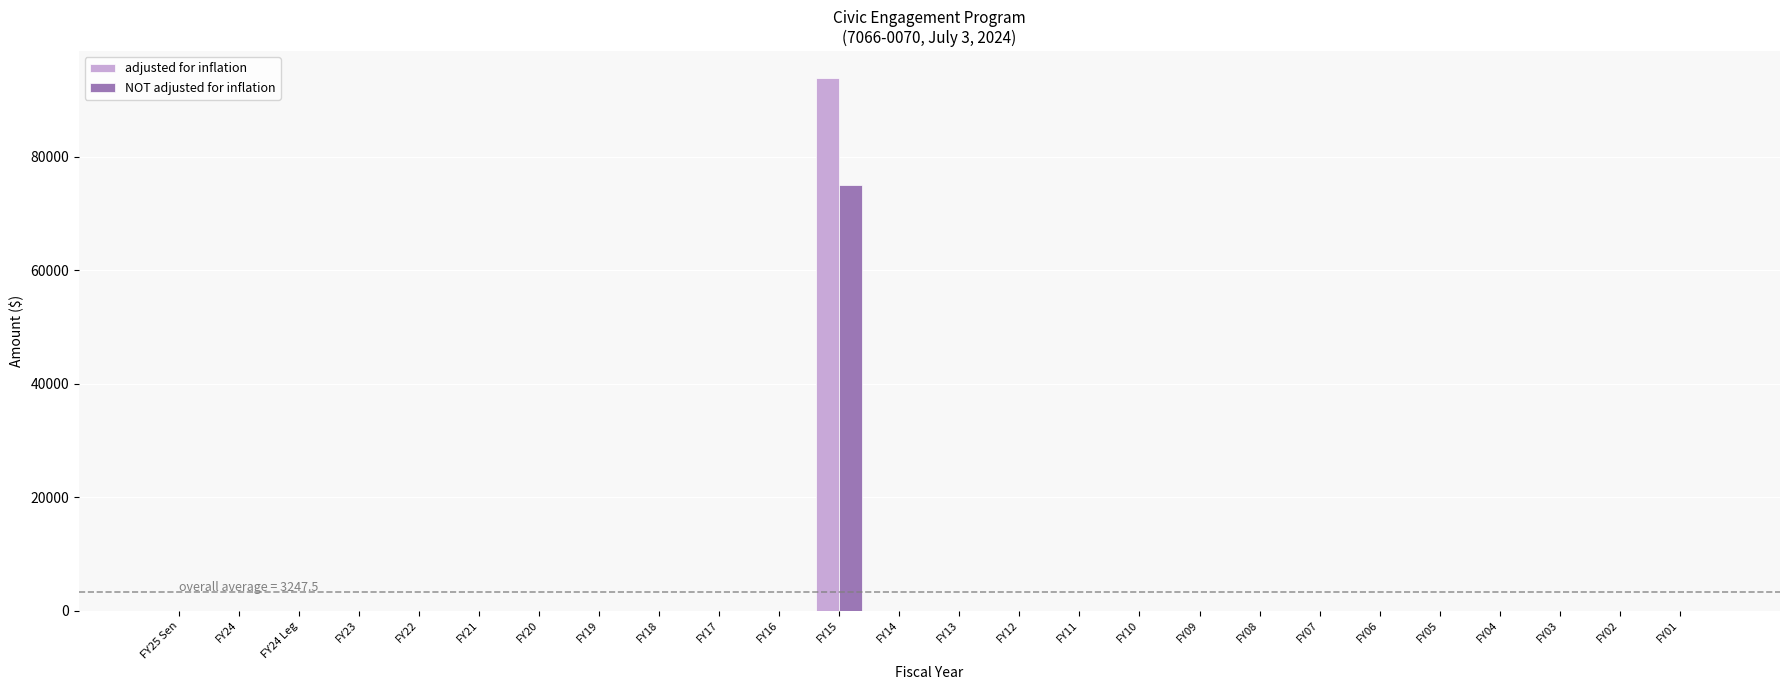

How many groups of bars are there?

26